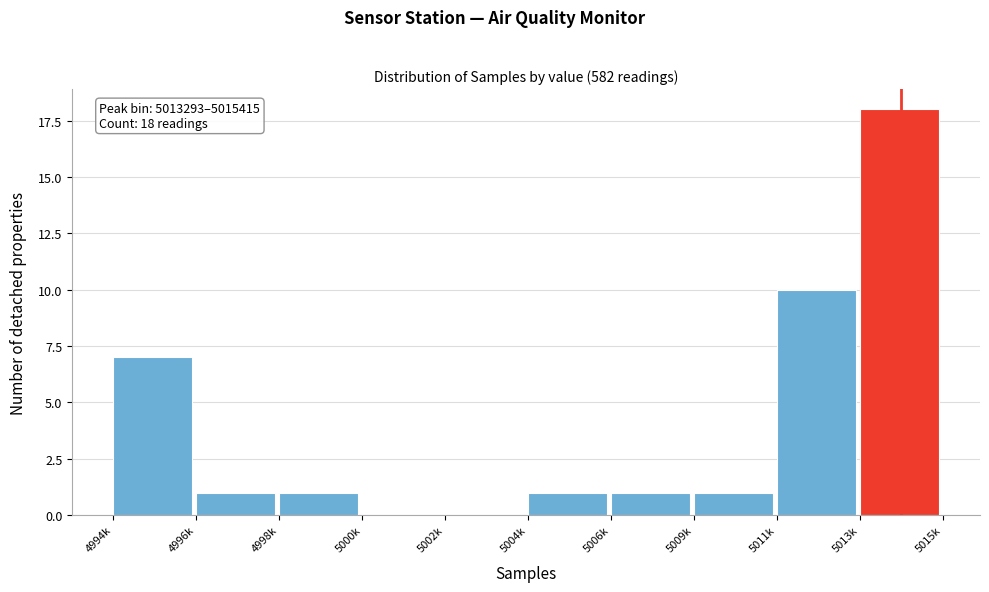

Reading left to right, what are all the values shown in this chart?

4994k=7	4996k=1	4998k=1	5000k=0	5002k=0	5004k=1	5006k=1	5009k=1	5011k=10	5013k=18